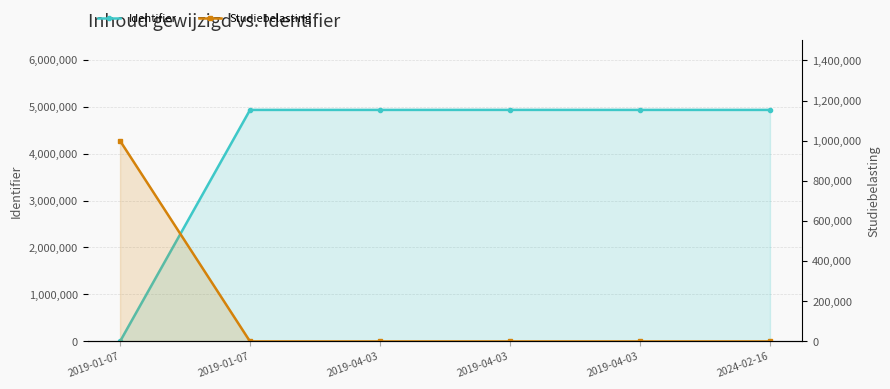

What is the value of the Identifier point at the 4th from the left?

4928715